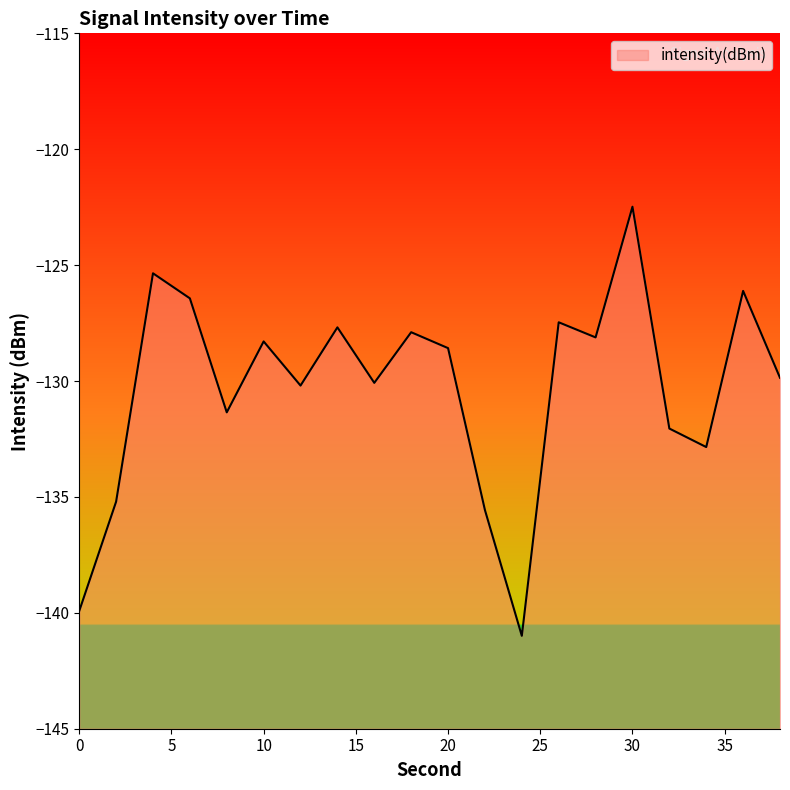

The value at 26 is -127.5. True or false?

True